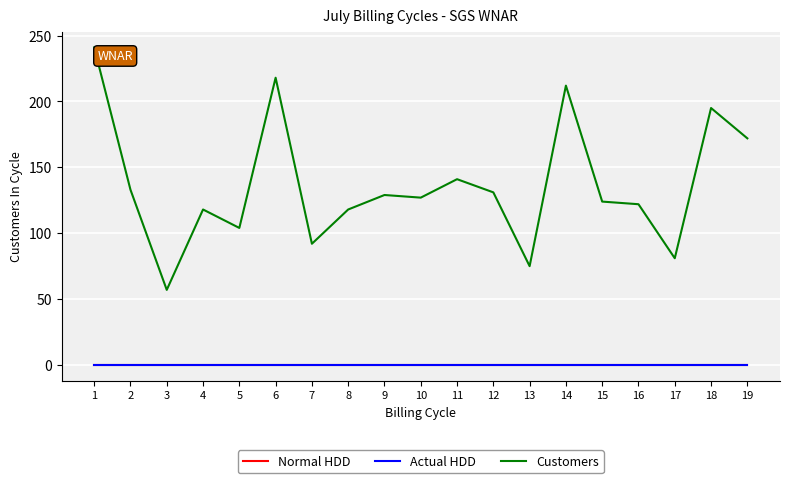

Does the chart have visible grid lines?

Yes